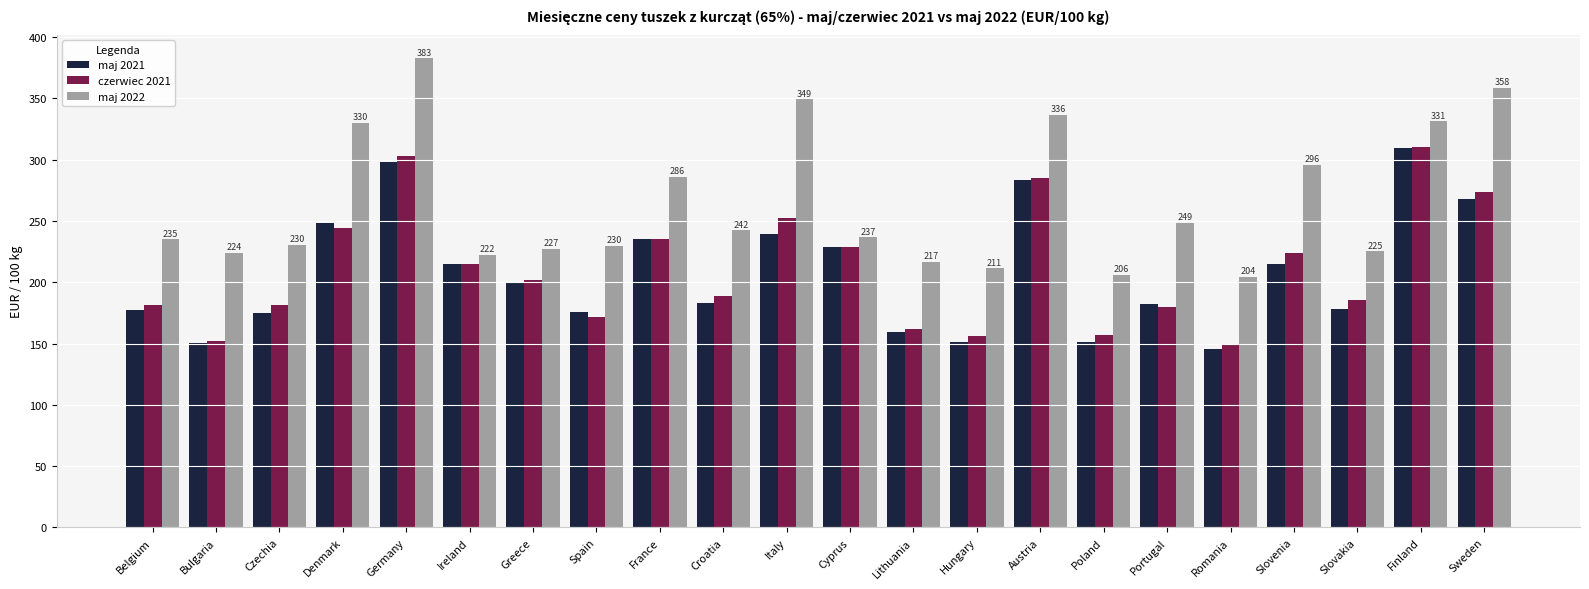

At how many categories does at least one series exceed 326?

6